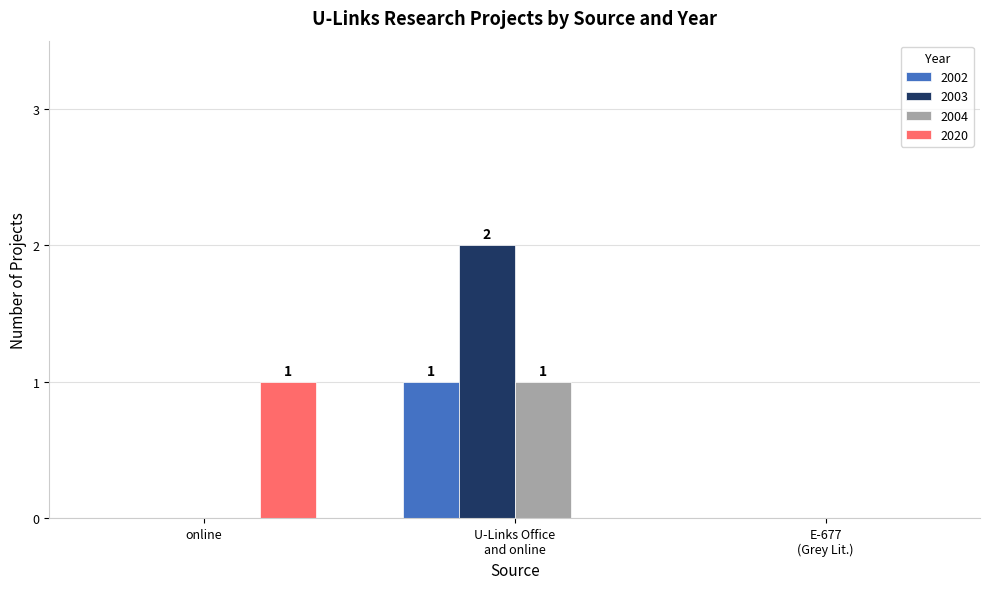

The 2004 series shows 2 at U-Links Office
and online. True or false?

False